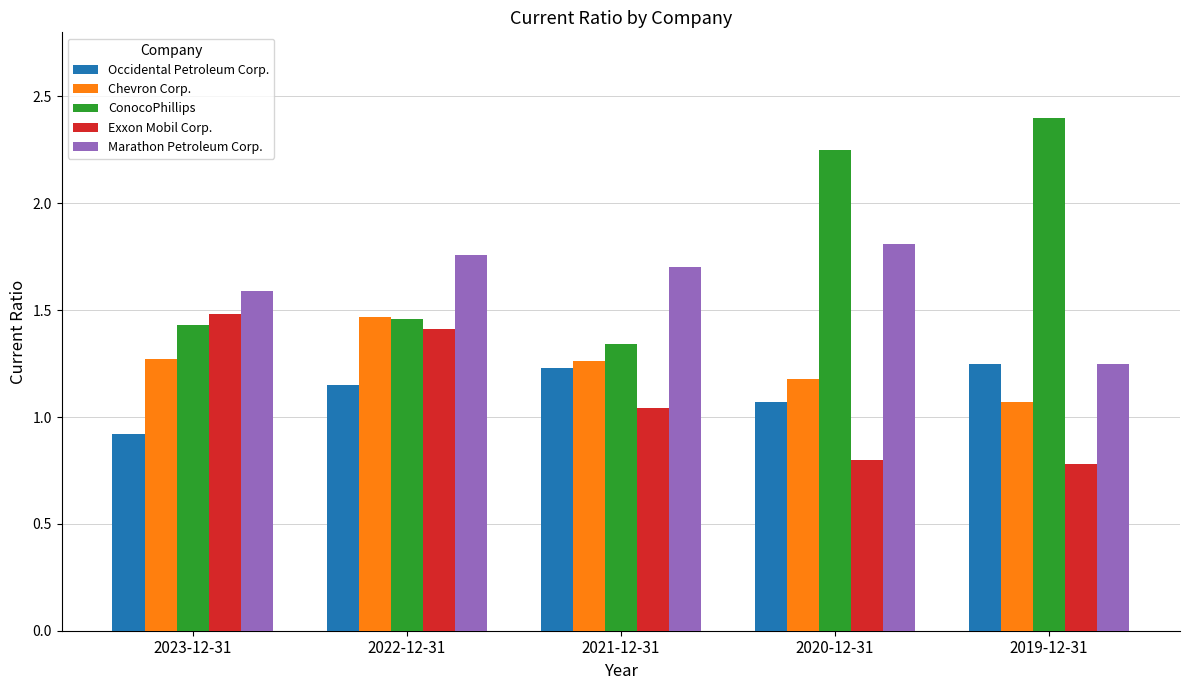

Which series changed the most between 2022-12-31 and 2019-12-31?

ConocoPhillips